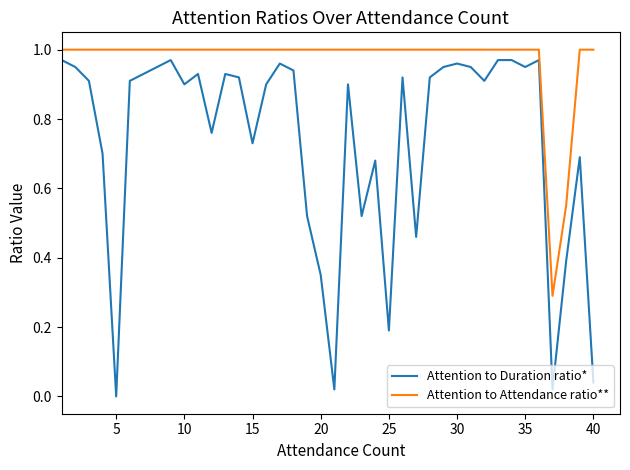

Which series has the widest spread of values?

Attention to Duration ratio*